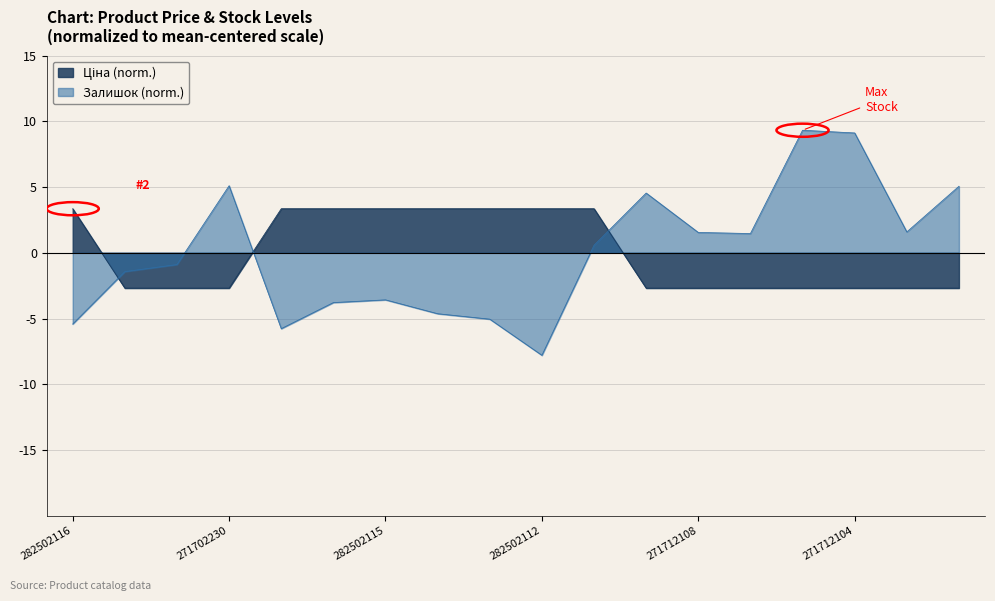

True or false: Ціна has a value of 3.4 at 282502115.

True